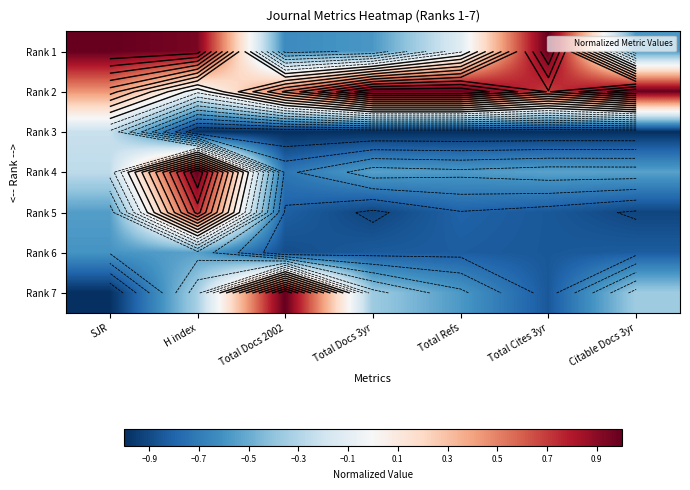

Which series has the widest spread of values?

Rank 7